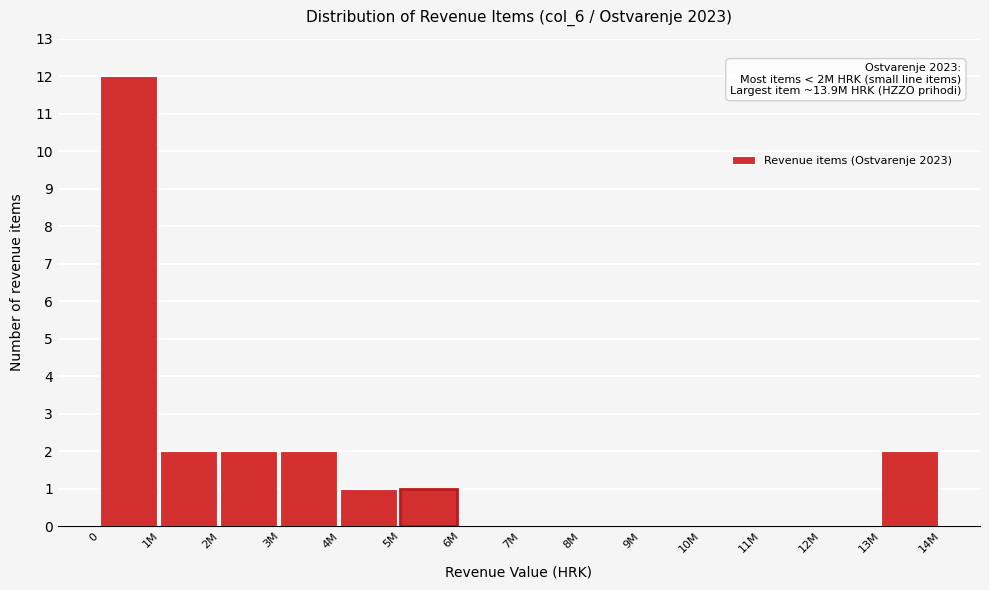

Reading right to left, transcribe all the data shown in this chart.

13M=2	12M=0	11M=0	10M=0	9M=0	8M=0	7M=0	6M=0	5M=1	4M=1	3M=2	2M=2	1M=2	0=12